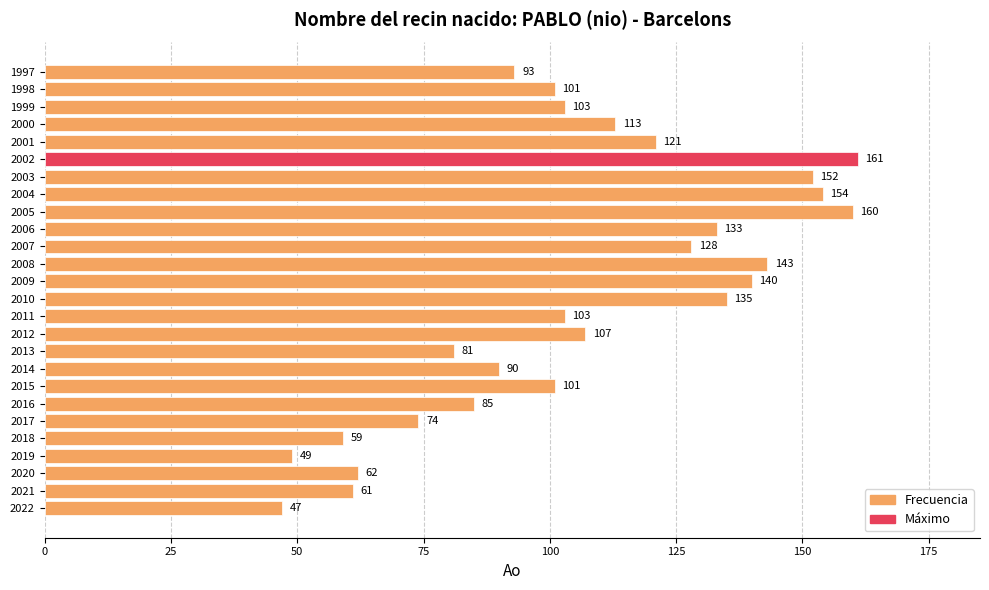

The value at 2009 is 41. True or false?

False